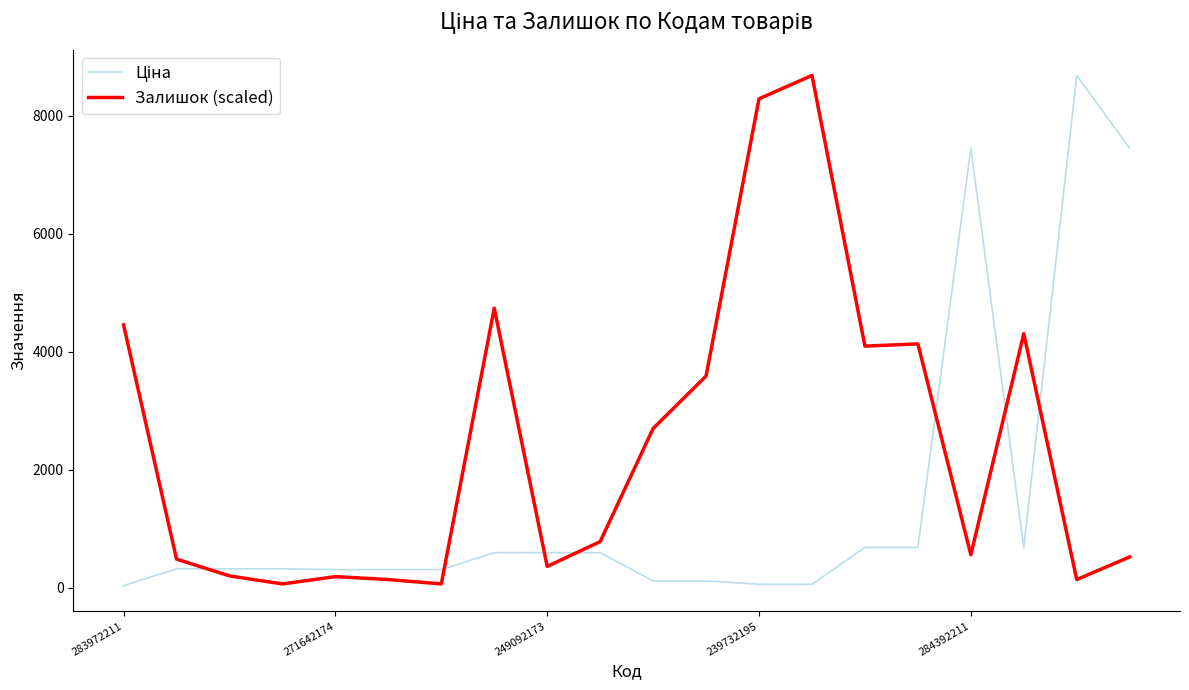

What is the difference between the maximum and minimum values in the Залишок (scaled) series?

8617.7